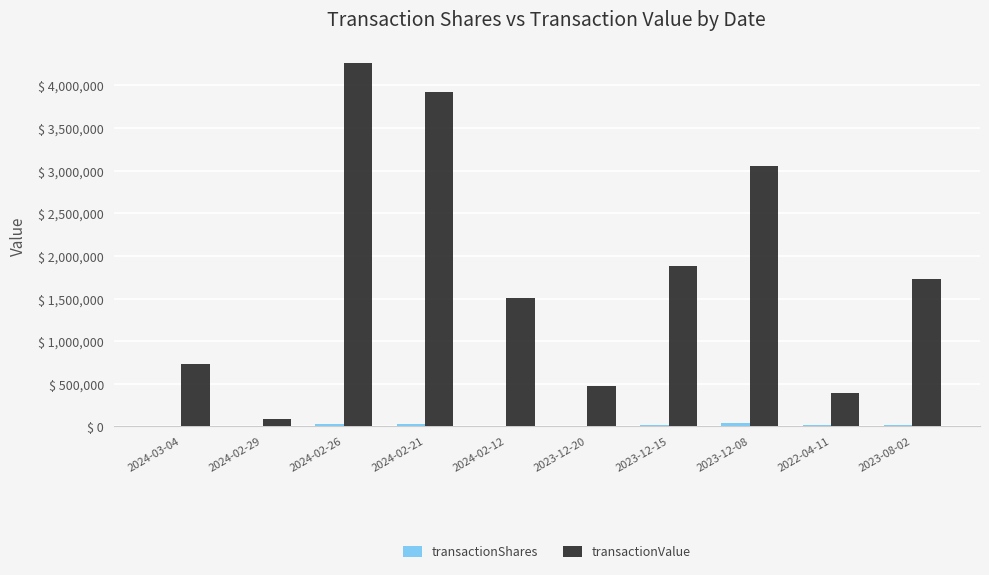

What is the maximum value for transactionValue?

4263209